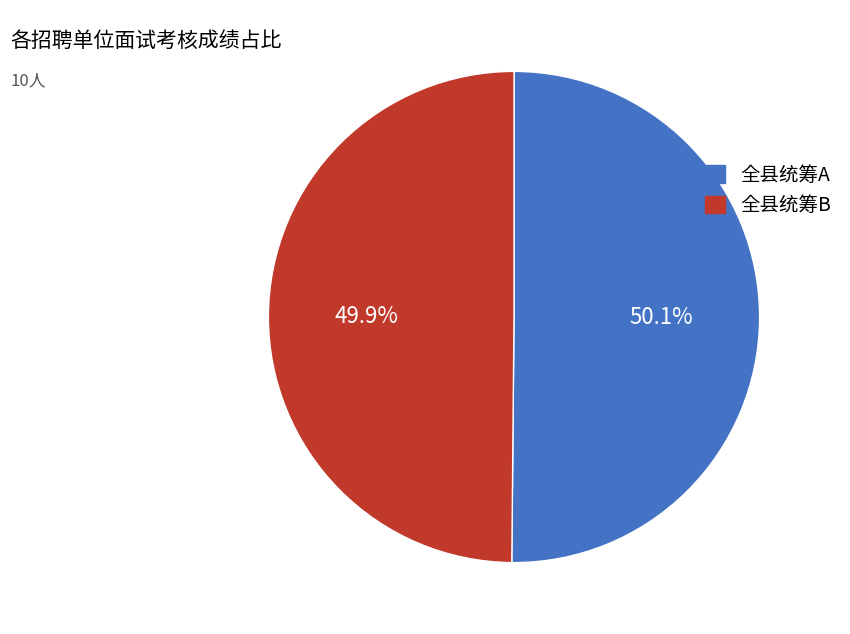

Is there a majority slice in this chart?

Yes